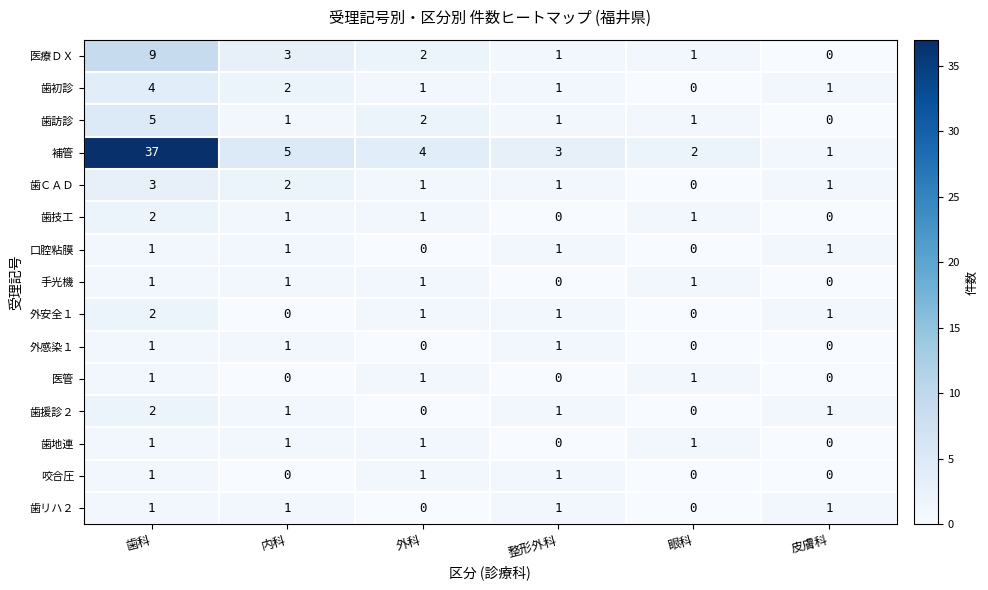

How many 外感染１ values are between 0 and 1?

6